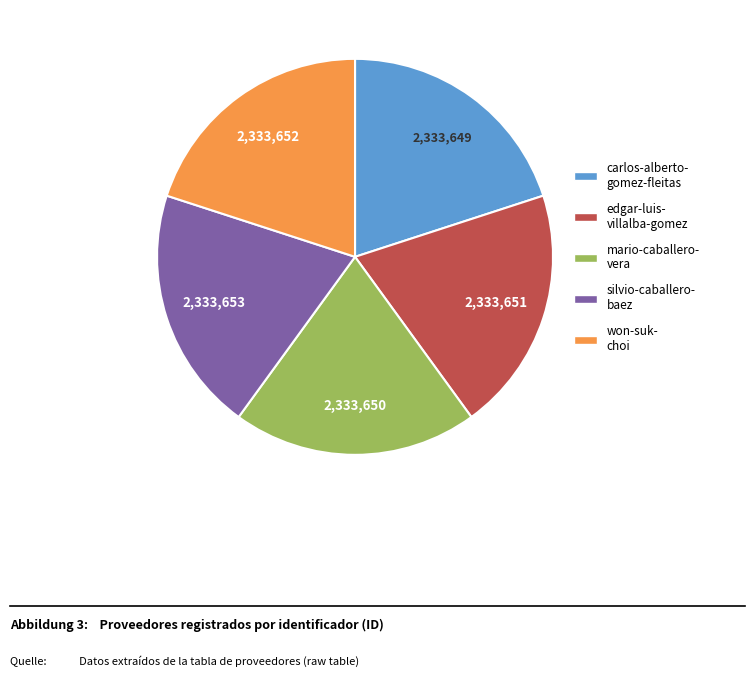

Is there a majority slice in this chart?

No